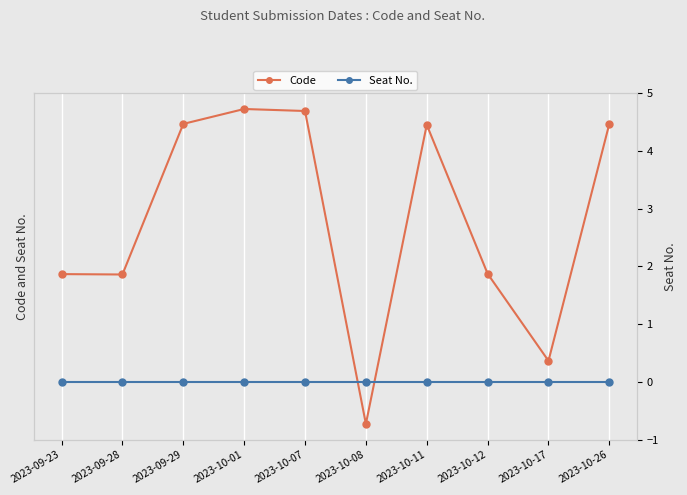

At which label does Code first exceed 302023167?

2023-09-29